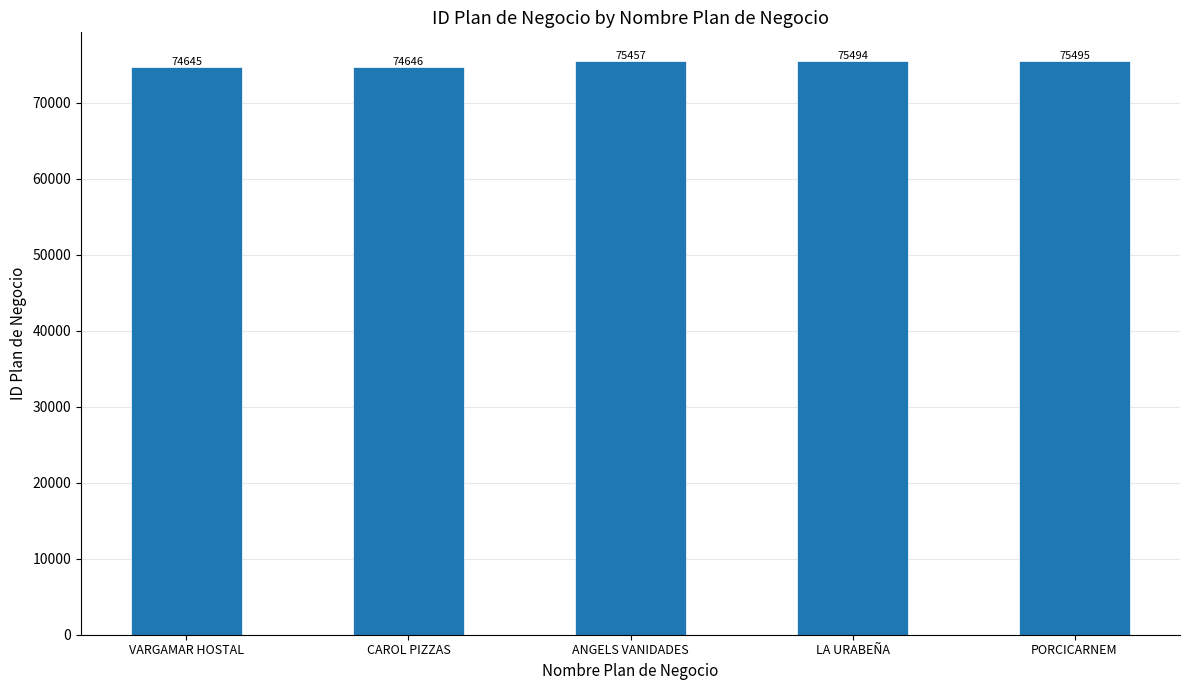

What is the greatest value displayed?

75495